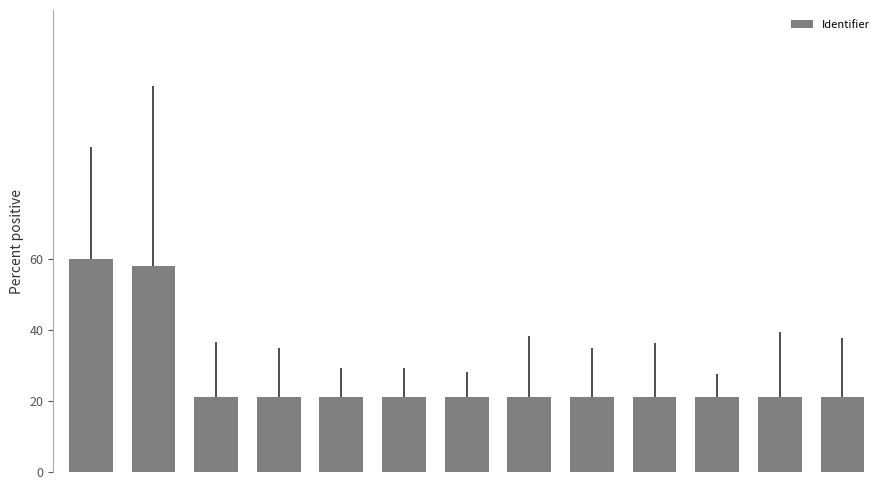

What is the difference between the maximum and second lowest values?

39.0